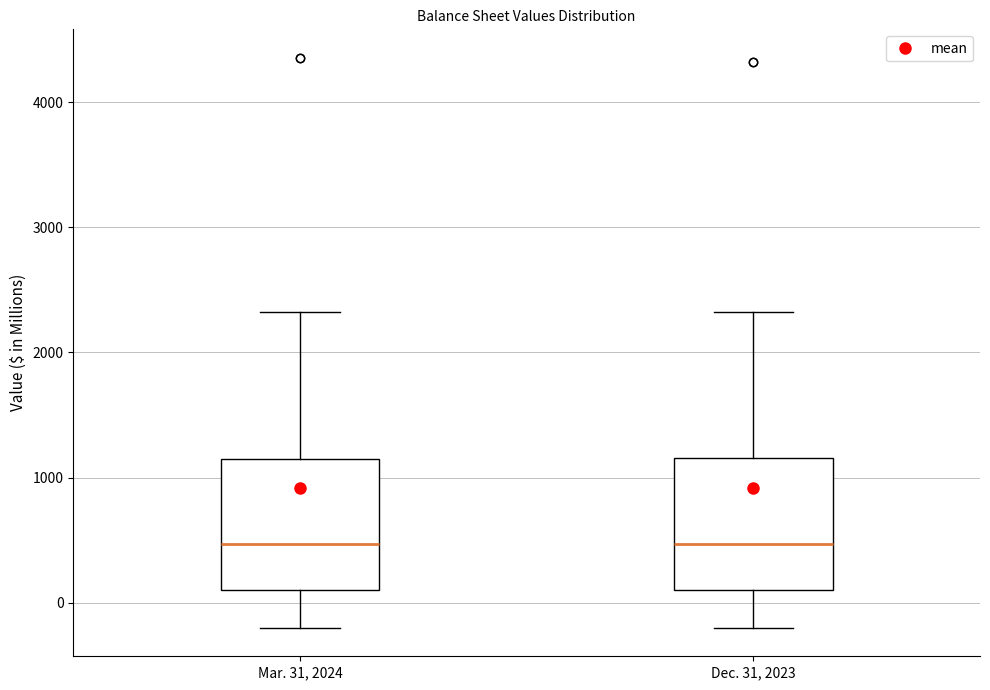

Reading left to right, read every box against the y-axis: the position of its median line, the range the box covers, and the ends of its whiskers. The values are not printed on the chart, so give them approximately, as read against the axis.

Mar. 31, 2024: median 500, box 100 to 1100, whiskers -200 to 2300
Dec. 31, 2023: median 500, box 100 to 1200, whiskers -200 to 2300